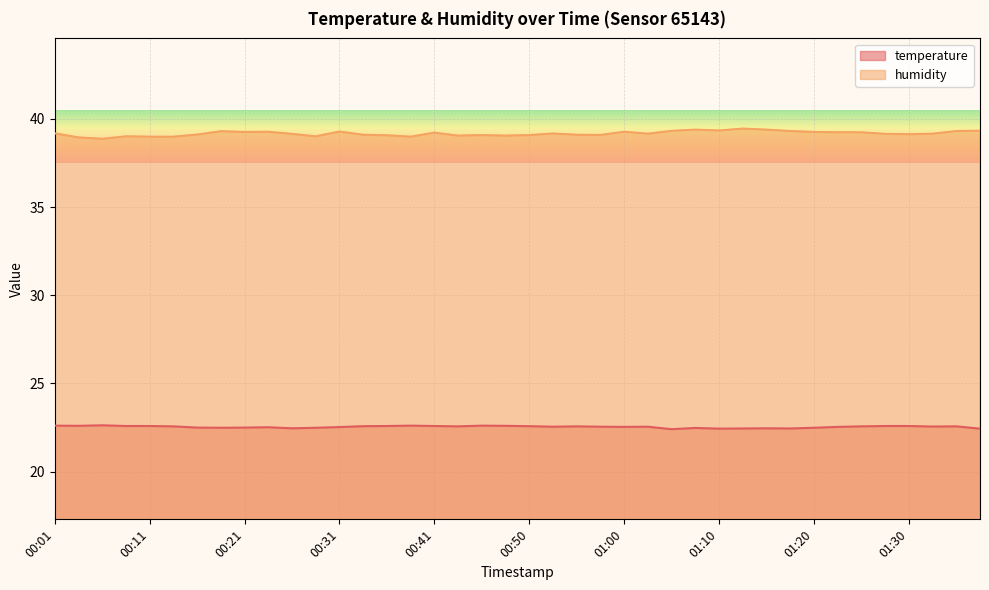

True or false: humidity has a value of 66.2 at 00:01.

False